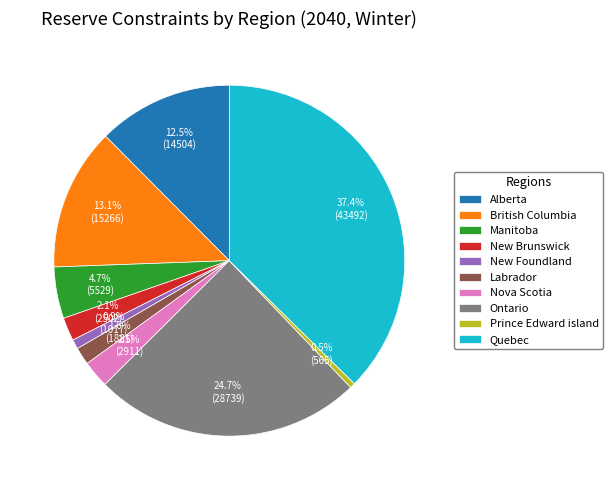

To the nearest percent, what is the average slice percentage?

10%